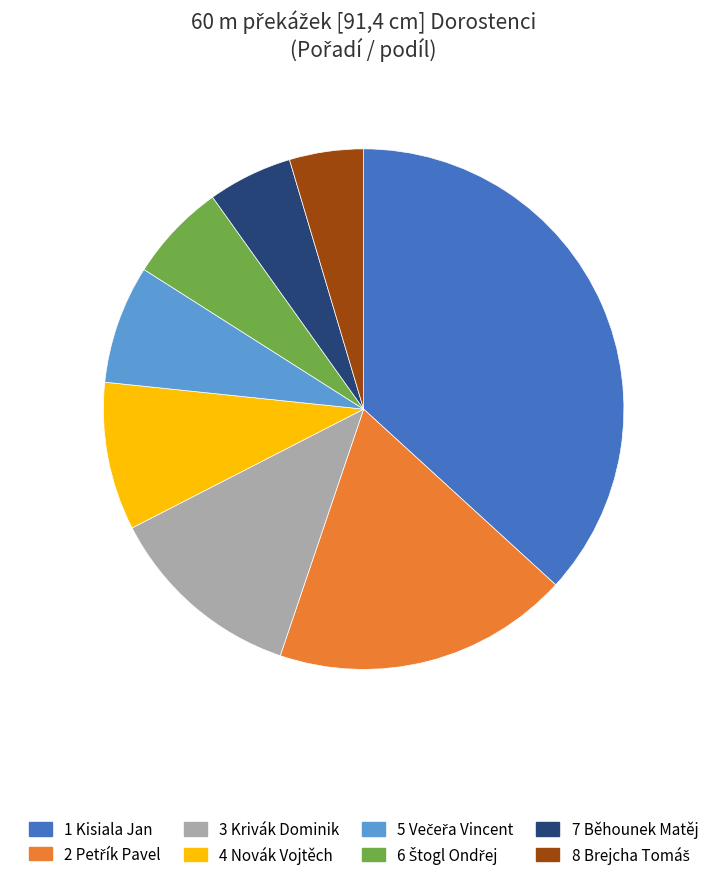

Is there a majority slice in this chart?

No